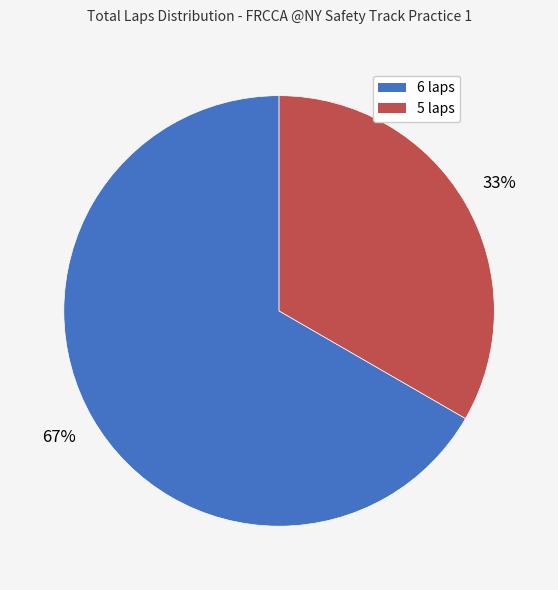

What is the largest slice in the pie chart?

6 laps